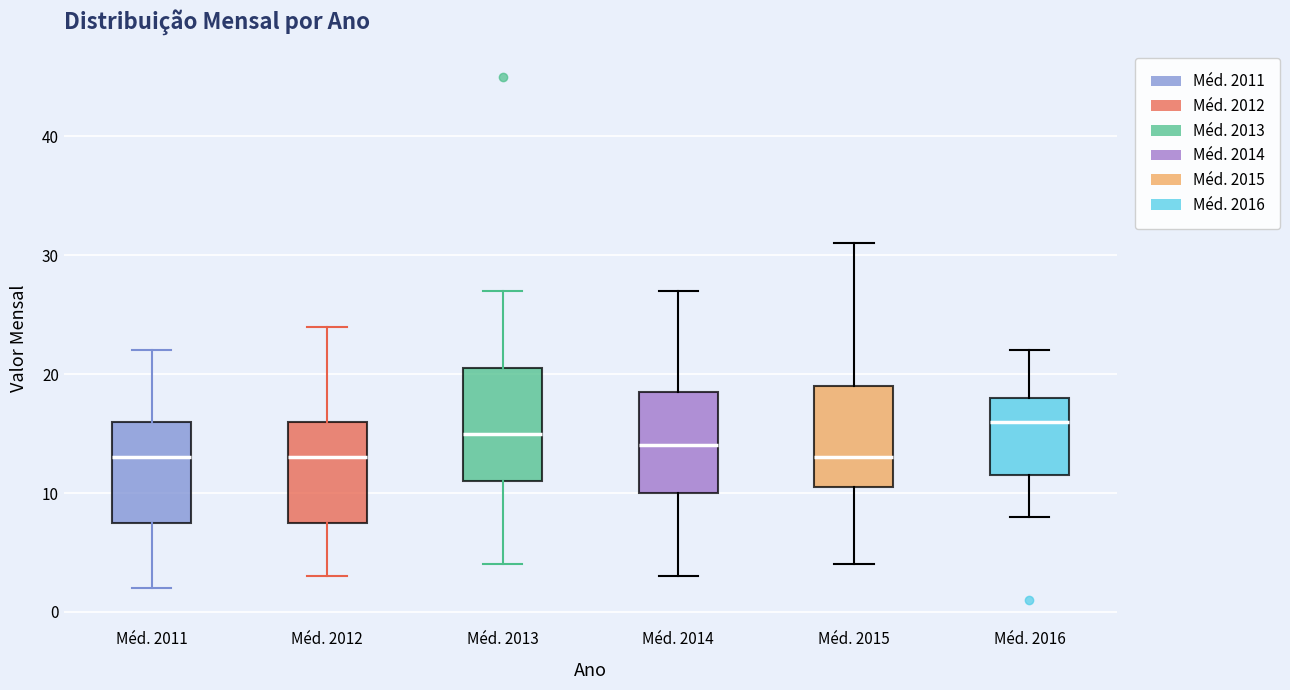

Where is the upper edge of the box for Méd. 2012 on the y-axis? The values are not printed on the chart, so give them approximately, as read against the axis.

16